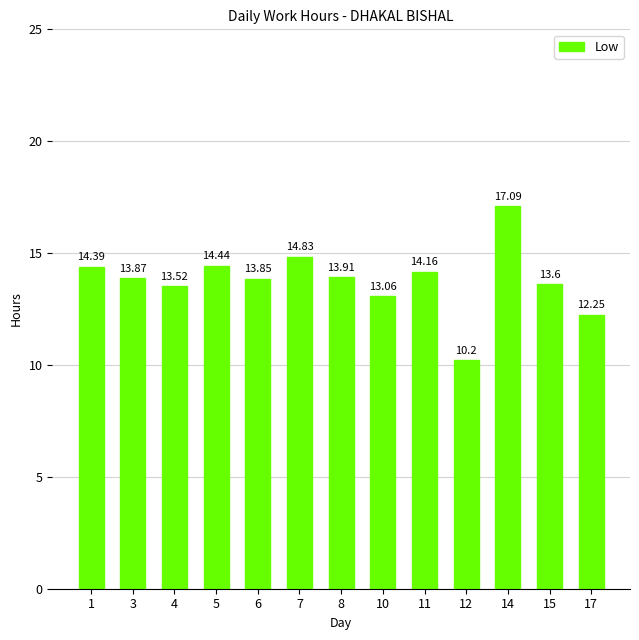

The value at 17 is 6.8. True or false?

False